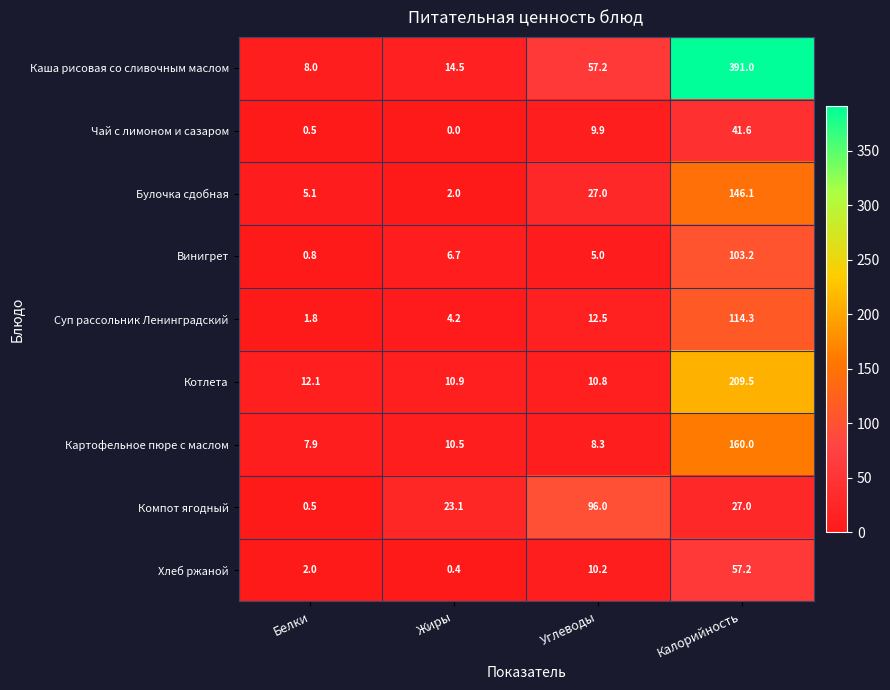

The value of Винигрет at Калорийность is 158.7. True or false?

False